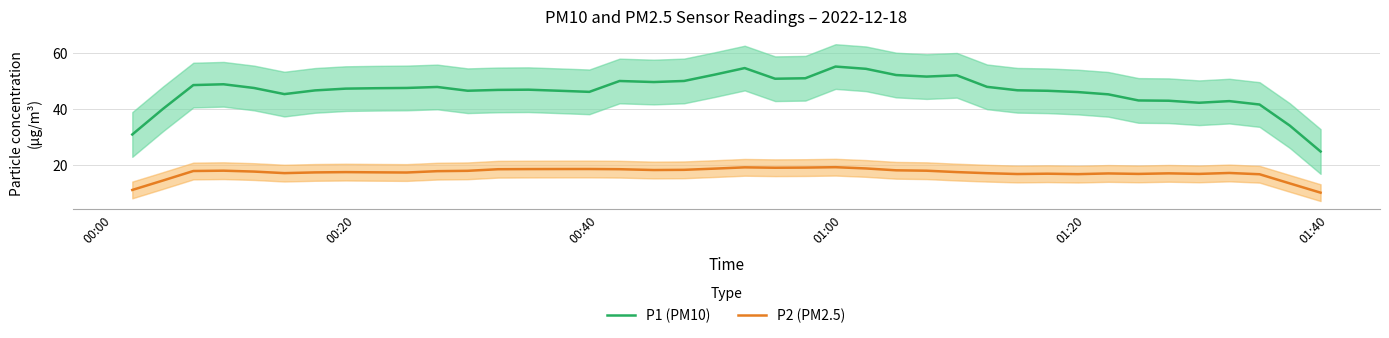

What is the minimum value for P1 (PM10)?

24.8